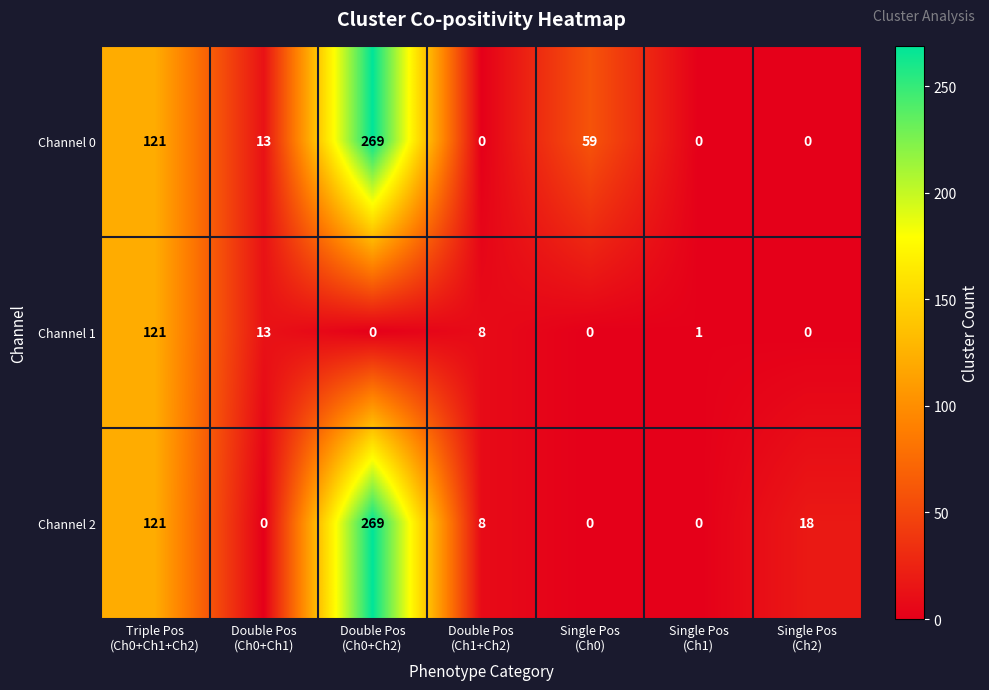

What is the maximum value for Channel 1?

121